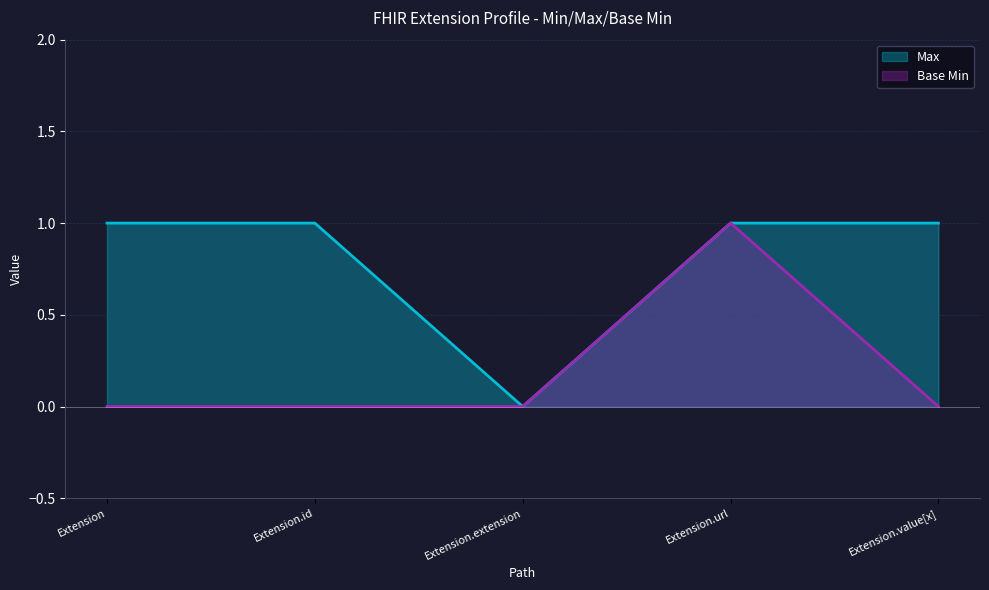

Which series has the largest total across all categories?

Max